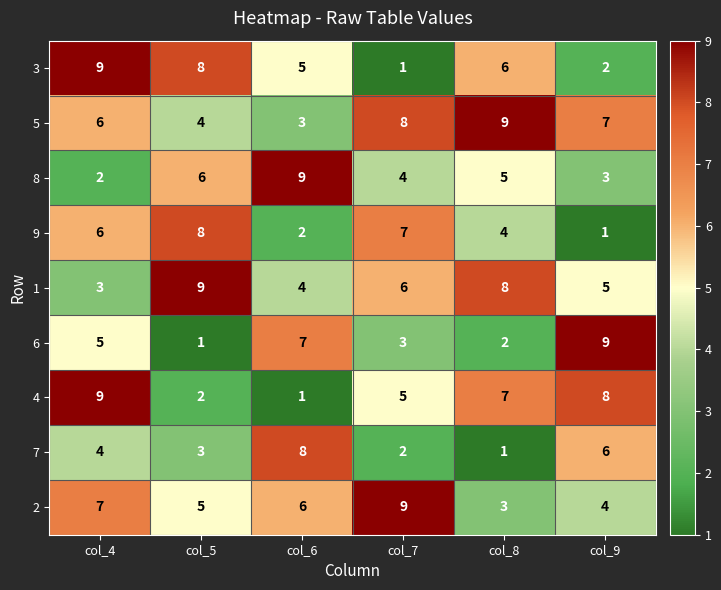

At which label is 5 closest to 6?

col_4